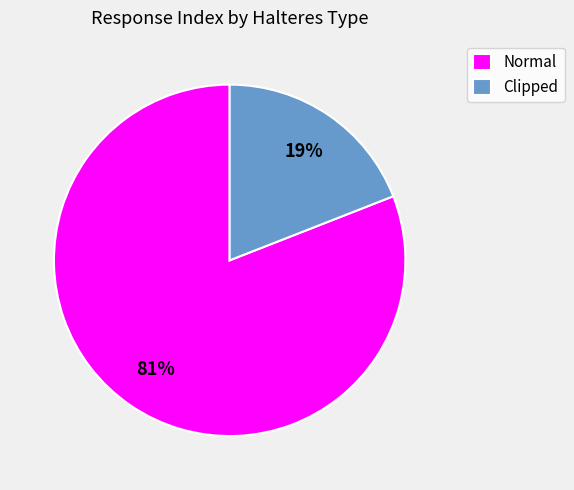

Count the number of slices in the pie.

2